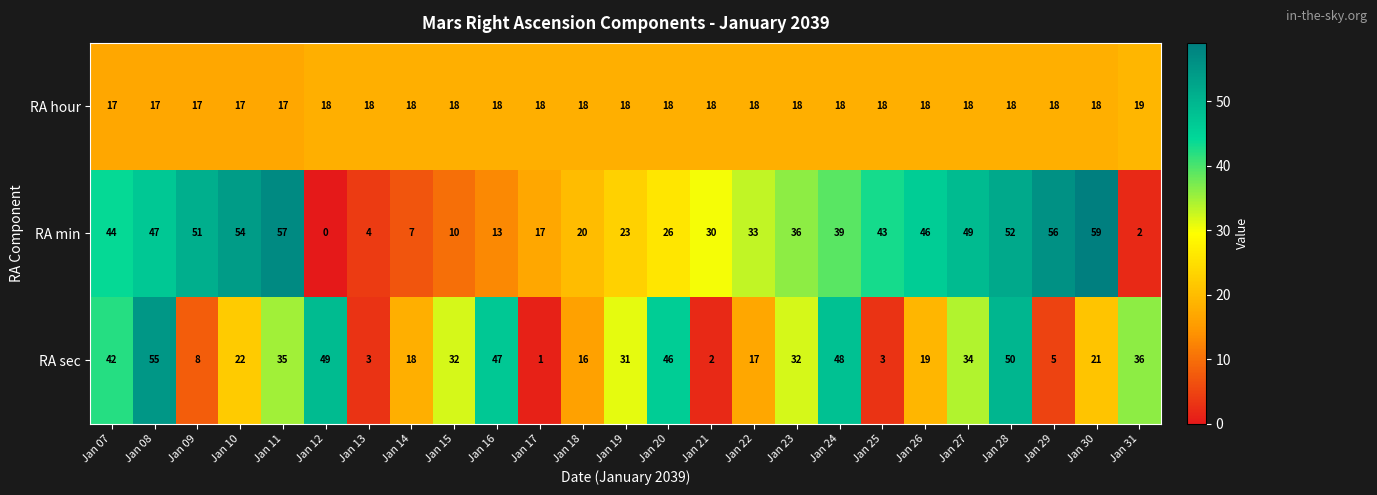

Count the number of categories in the chart.

25